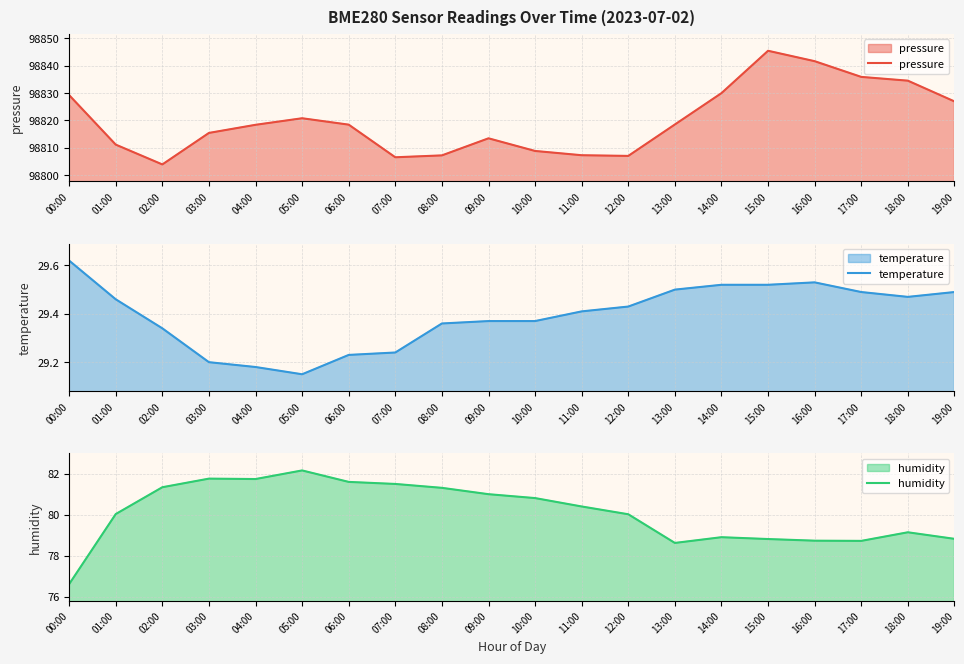

What is the sum of the humidity values at 05:00 and 13:00?

160.8